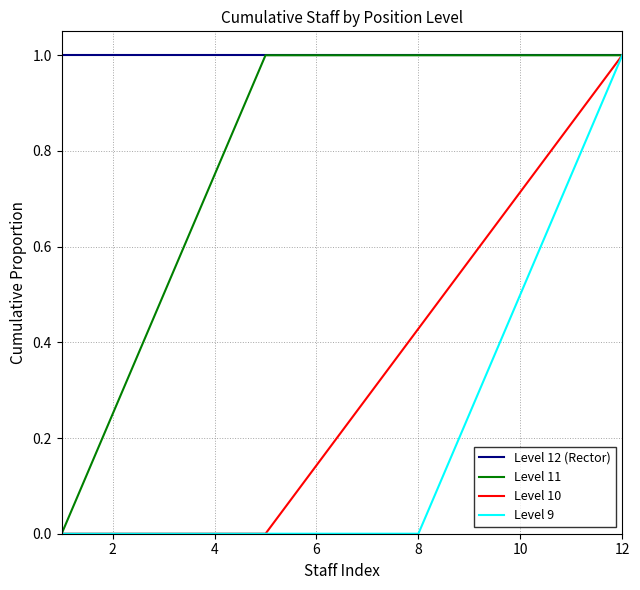

What are all the series names shown in the legend?

Level 12 (Rector), Level 11, Level 10, Level 9